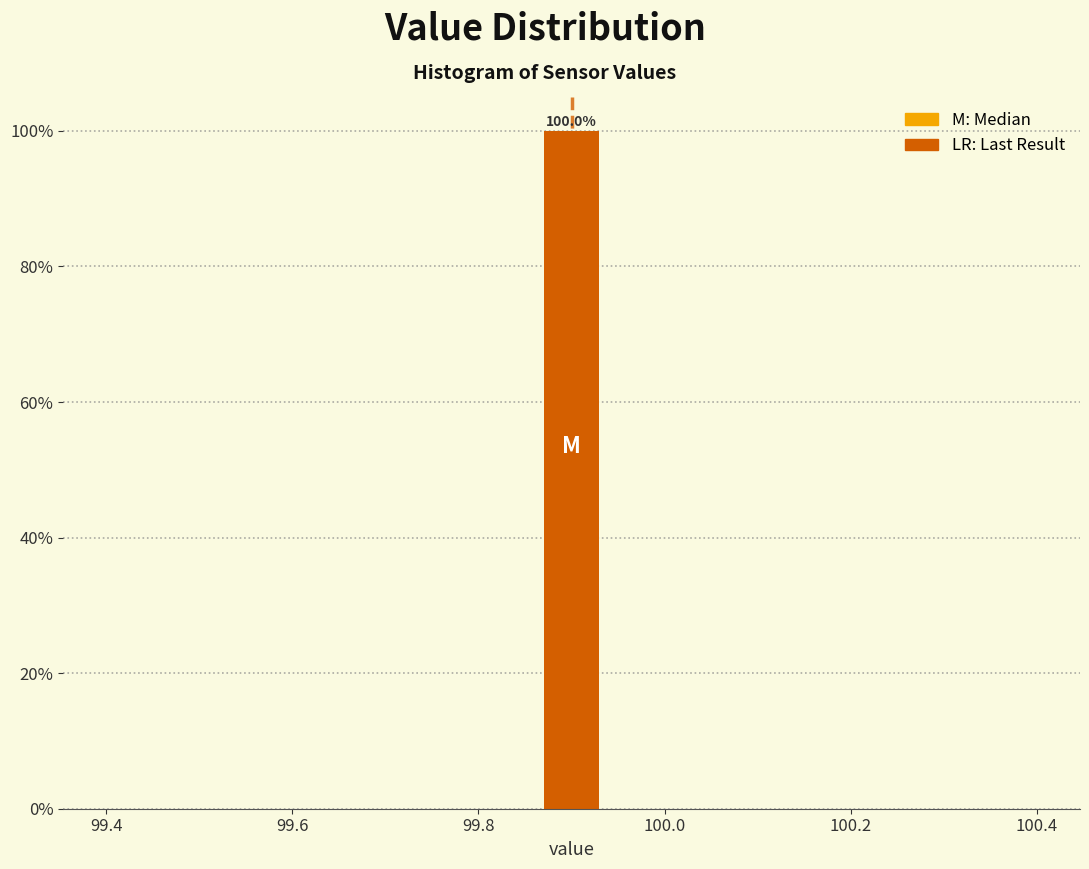

Read against the x-axis, roughly where is the centre of the tallest bar?

99.90